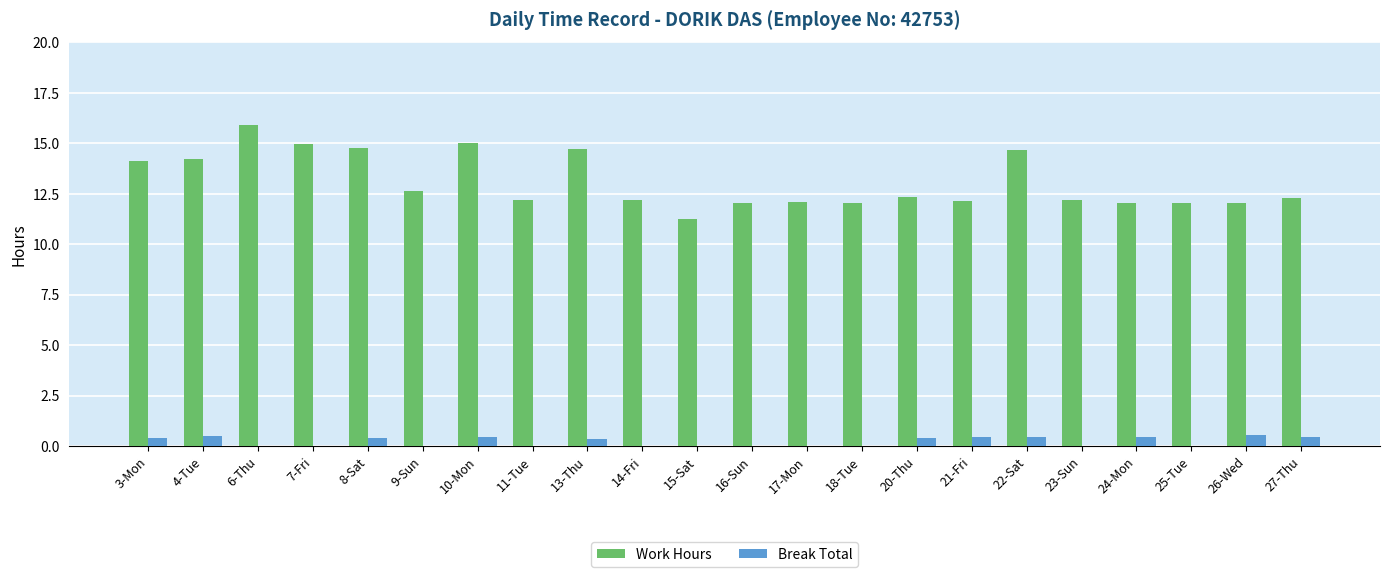

The value of Work Hours at 25-Tue is 2.4. True or false?

False